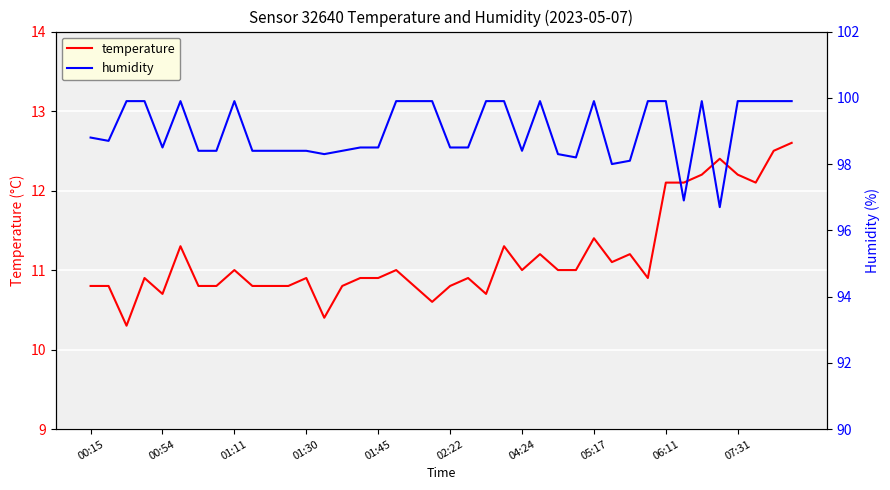

How many data points in humidity are above 98?

37